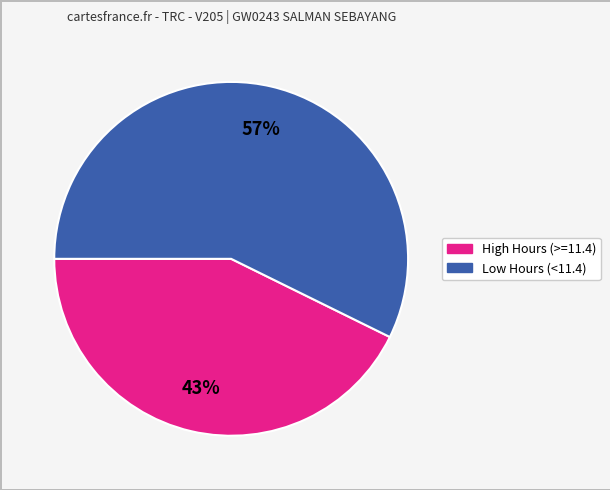

To the nearest percent, what is the average slice percentage?

50%